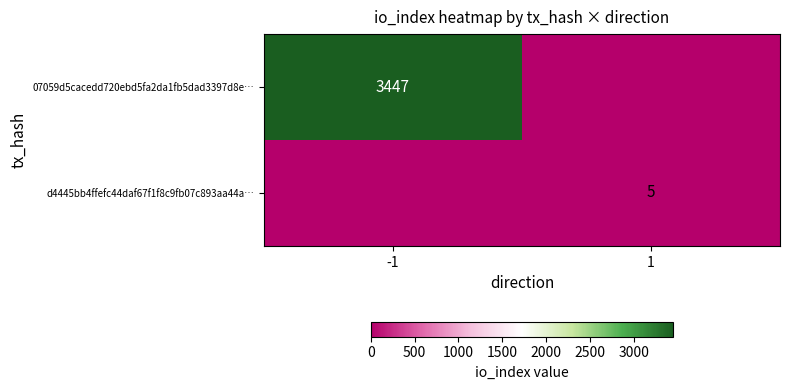

What is the average value of the d4445bb4ffefc44daf67f1f8c9fb07c893aa44a… series?

2